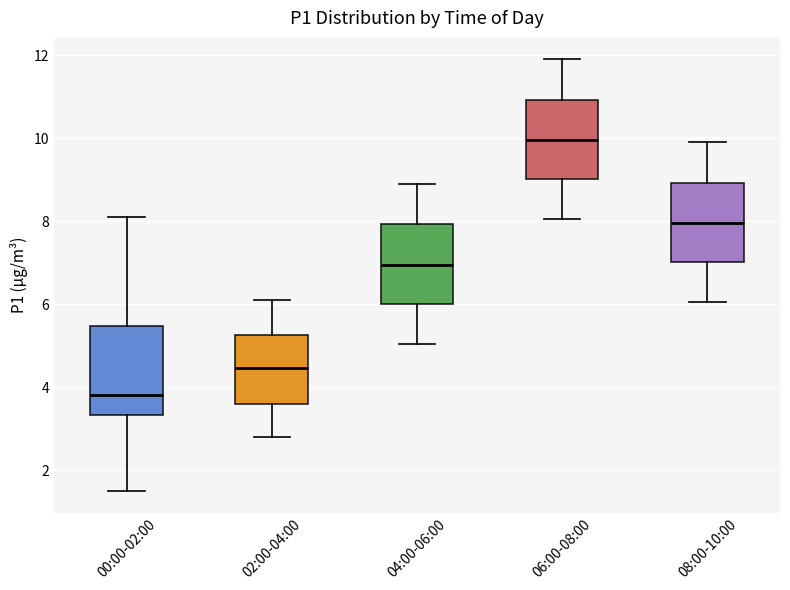

Which box has the lowest median line?

00:00-02:00